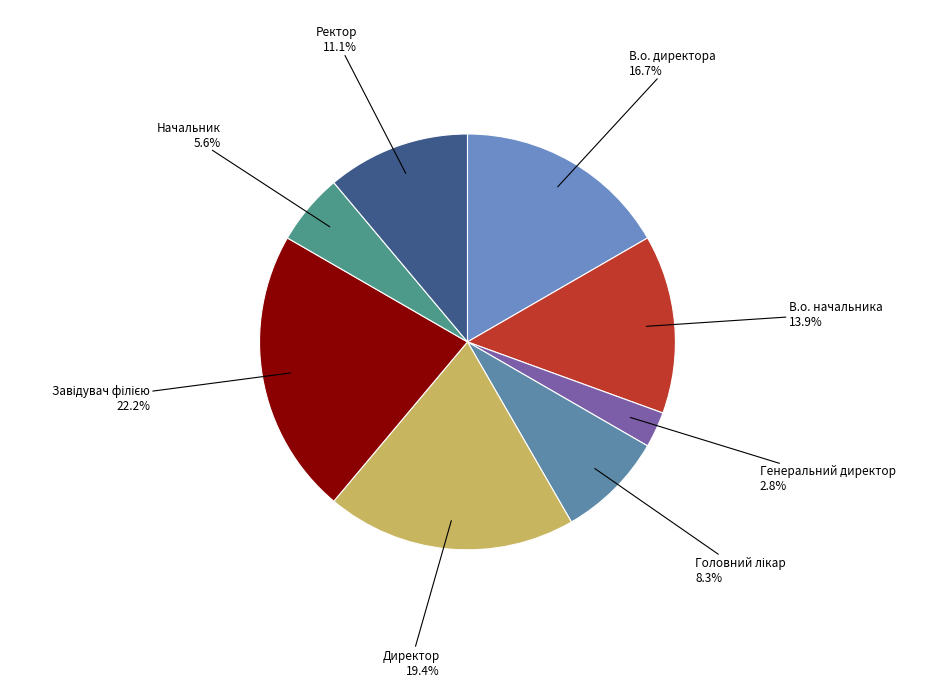

Does any single category account for the majority?

No